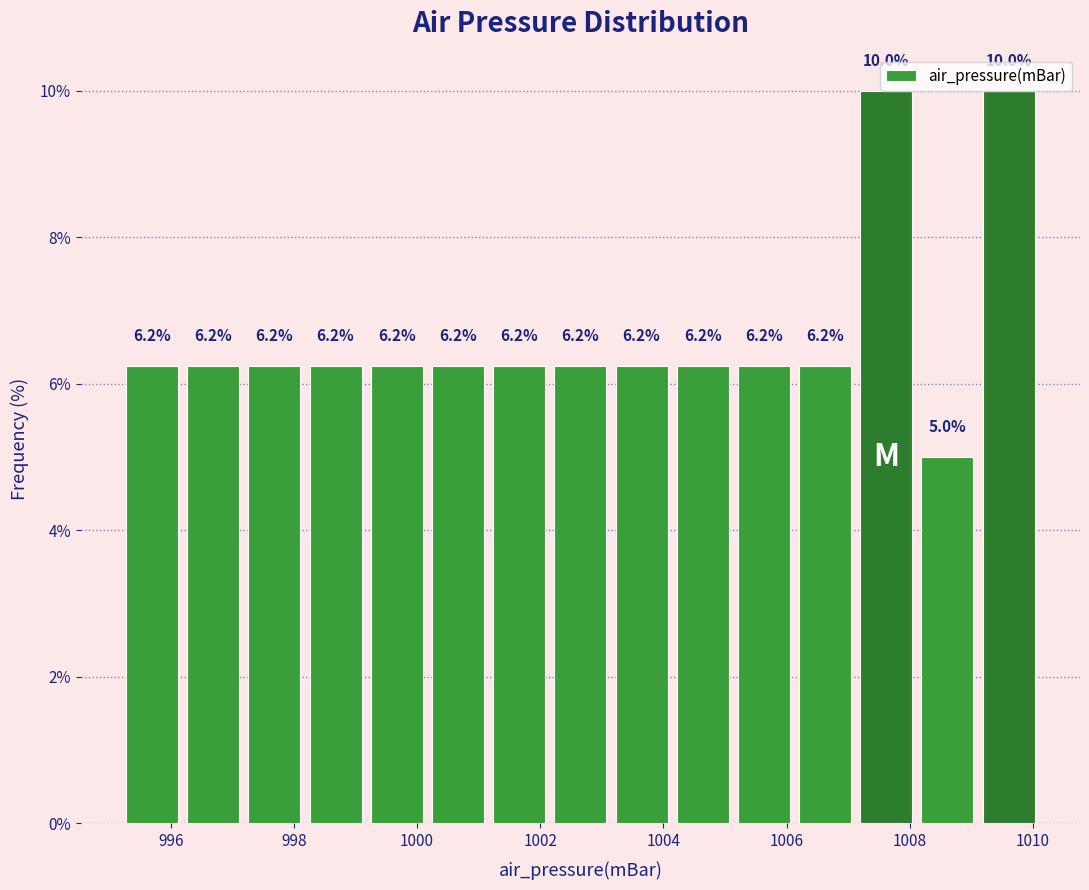

Reading left to right, transcribe this chart: for each bar, give the range it covers on the x-axis and its height. The bar edges are not printed on the chart, so give them approximately, as read against the axis.

995.2 to 996.2: 6.2
996.2 to 997.2: 6.2
997.2 to 998.2: 6.2
998.2 to 999.2: 6.2
999.2 to 1000.2: 6.2
1000.2 to 1001.2: 6.2
1001.2 to 1002.2: 6.2
1002.2 to 1003.2: 6.2
1003.2 to 1004.2: 6.2
1004.2 to 1005.2: 6.2
1005.2 to 1006.2: 6.2
1006.2 to 1007.2: 6.2
1007.2 to 1008.2: 10.0
1008.2 to 1009.2: 5.0
1009.2 to 1010.2: 10.0